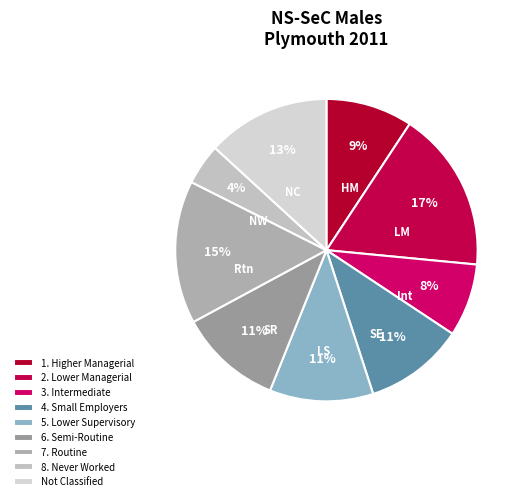

To the nearest percent, what is the difference between the largest and smallest slice percentages?

13%